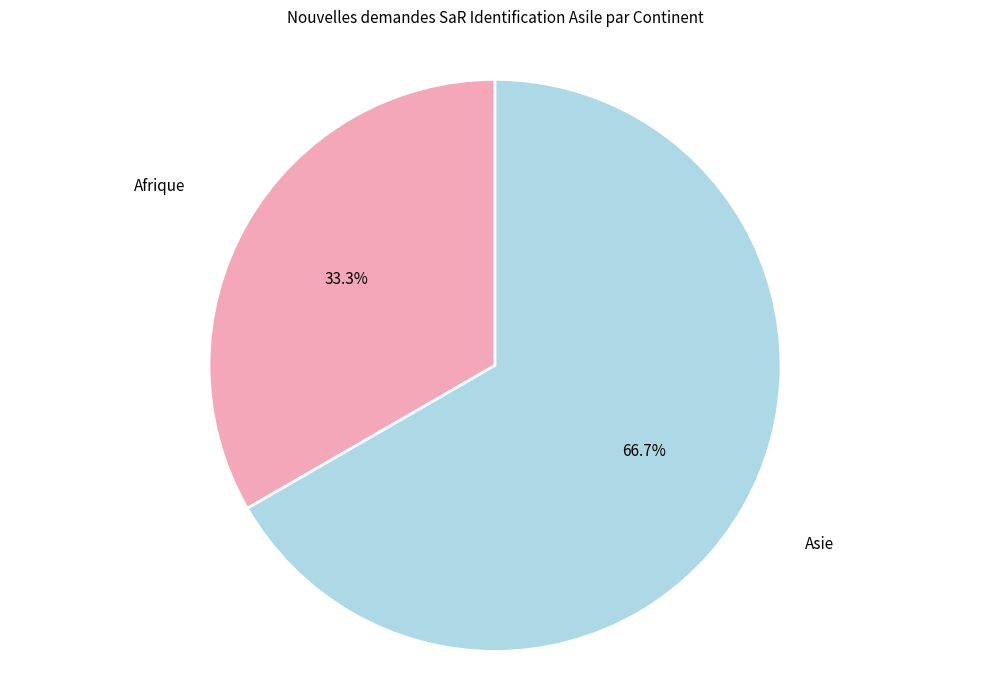

Which category has the smallest portion of the pie?

Afrique